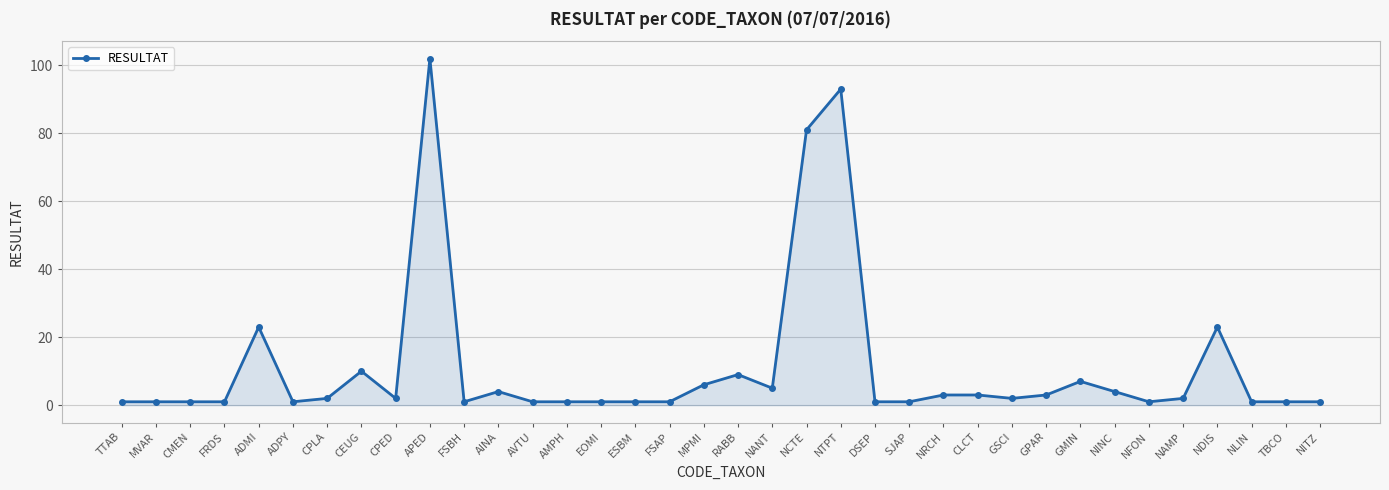

Reading left to right, extract all data points from this chart.

1	1	1	1	23	1	2	10	2	102	1	4	1	1	1	1	1	6	9	5	81	93	1	1	3	3	2	3	7	4	1	2	23	1	1	1